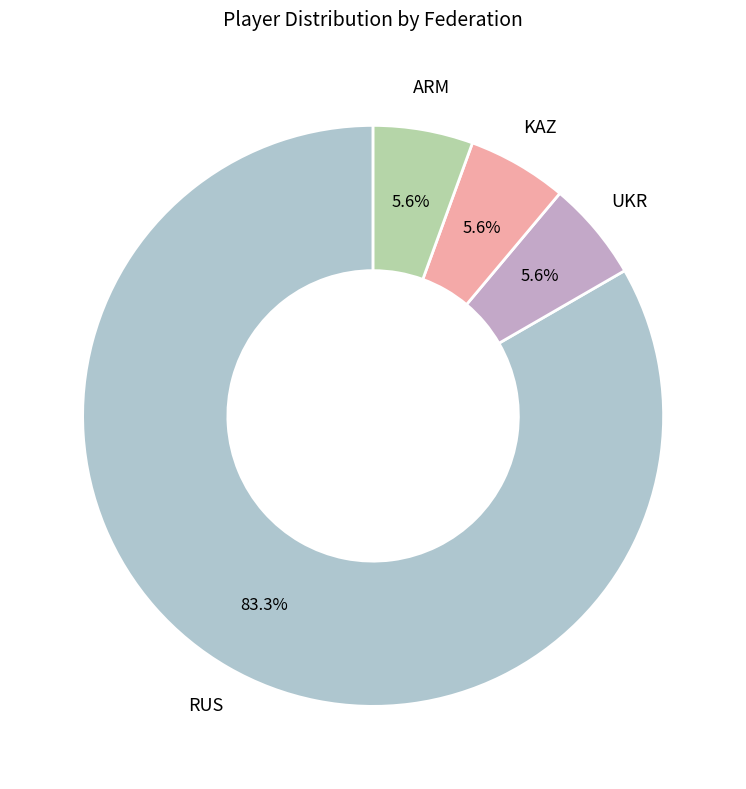

How many segments does this pie chart have?

4